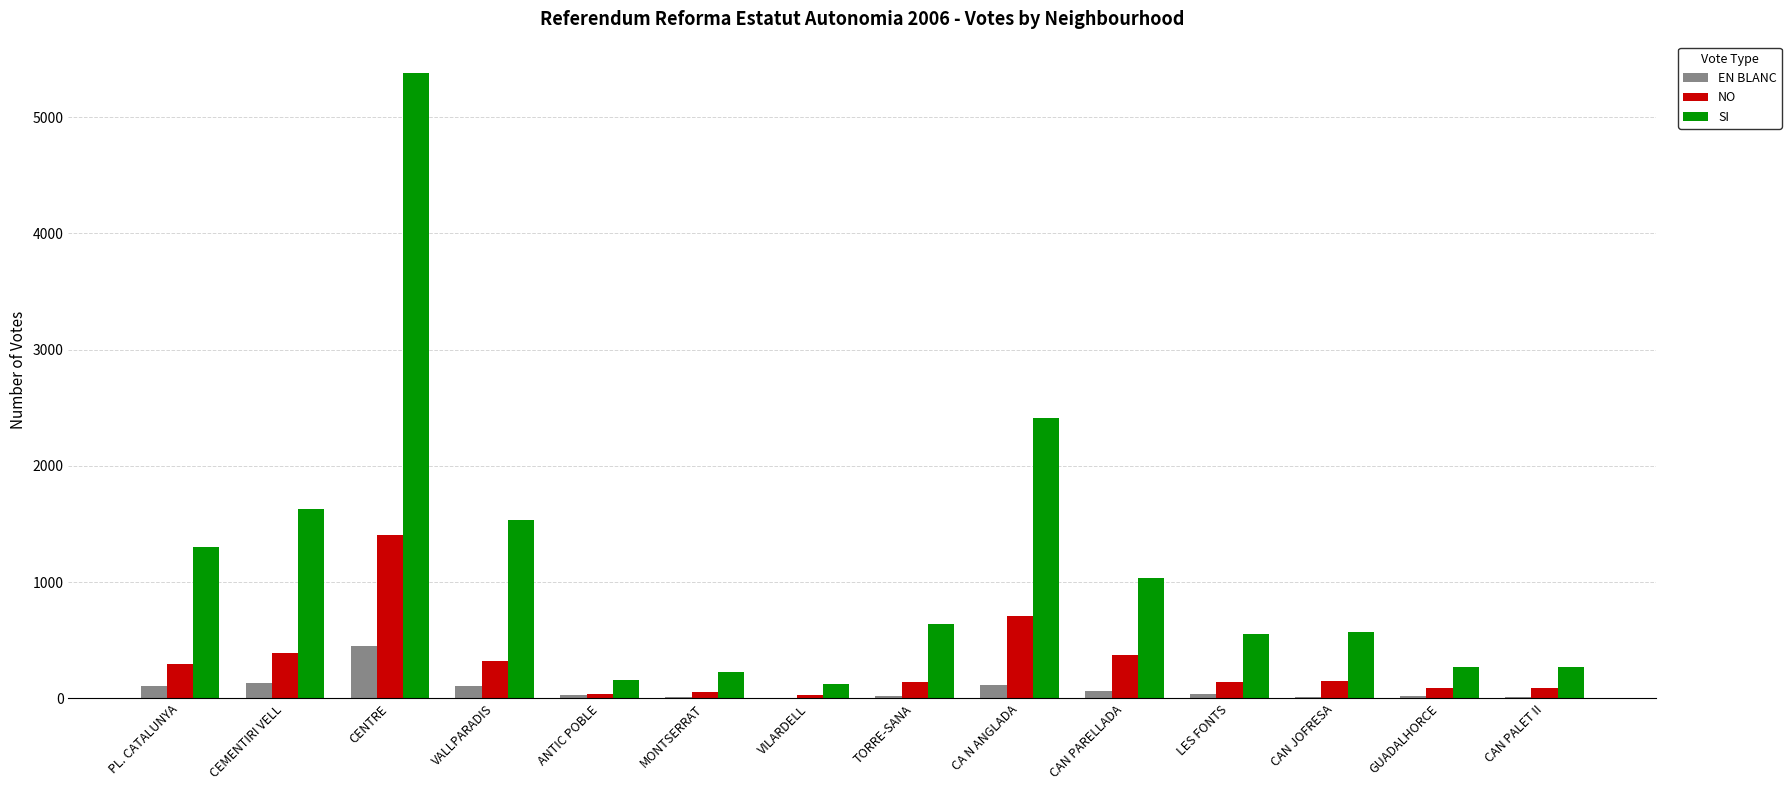

Where is SI nearest to the value 2752?

CA N ANGLADA